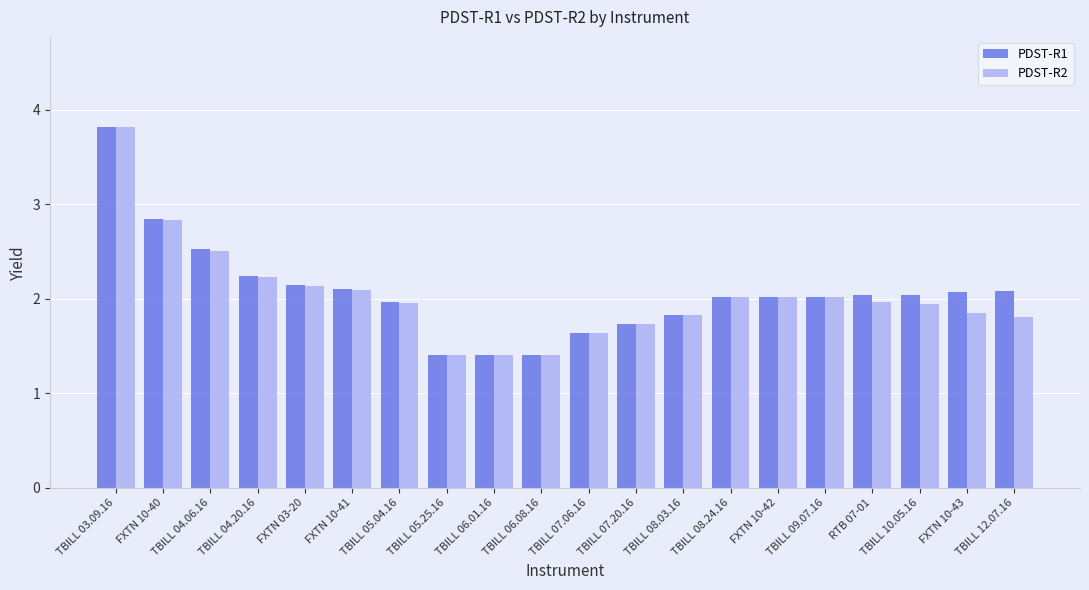

Which series has the largest range (max minus min)?

PDST-R1